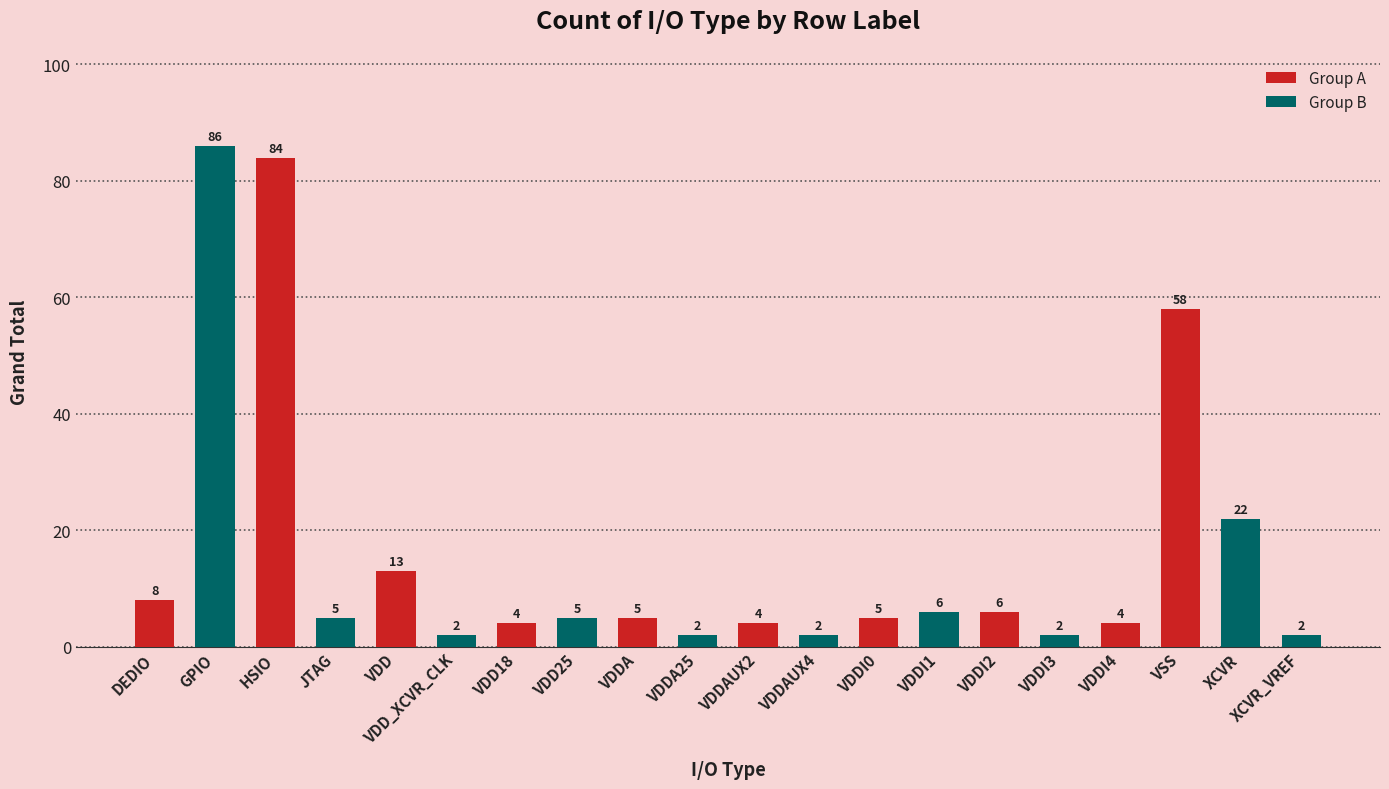

At which category does the chart reach its peak across all series?

GPIO